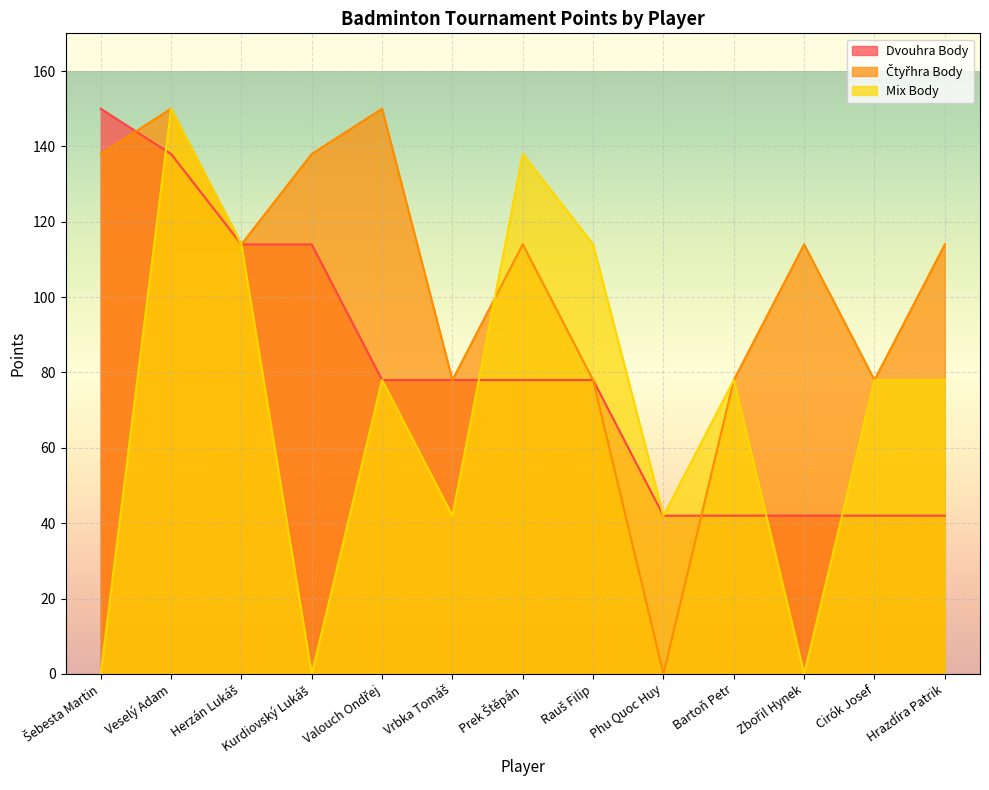

Count the number of categories in the chart.

13